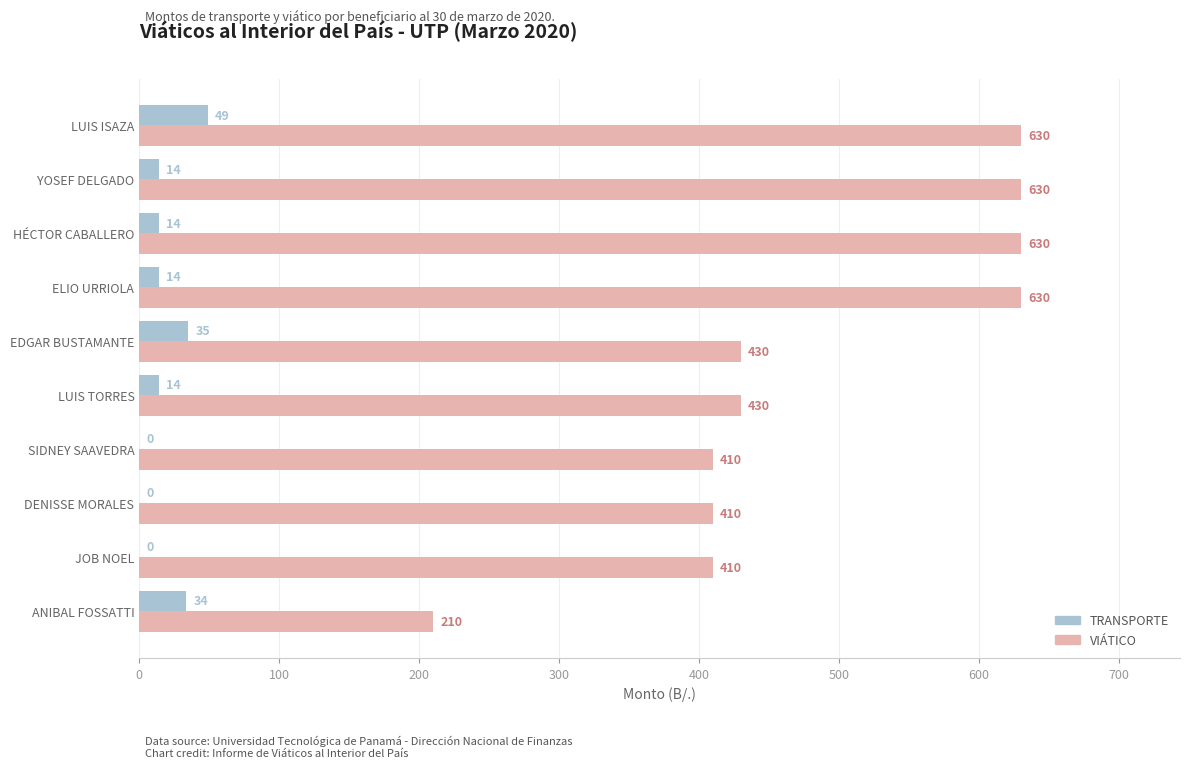

What are all the series names shown in the legend?

TRANSPORTE, VIÁTICO